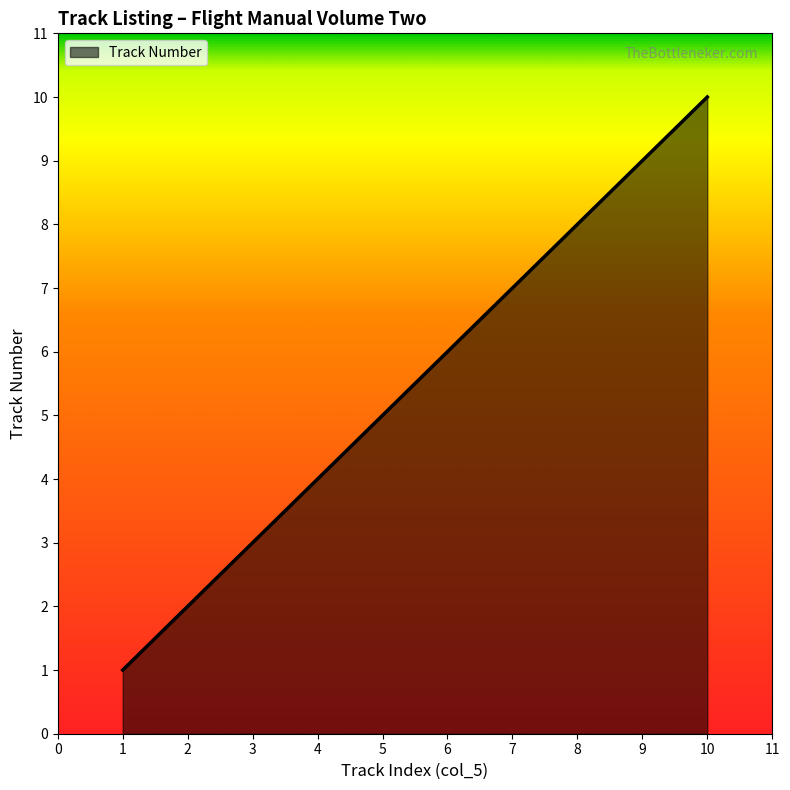

Does the chart have visible grid lines?

No